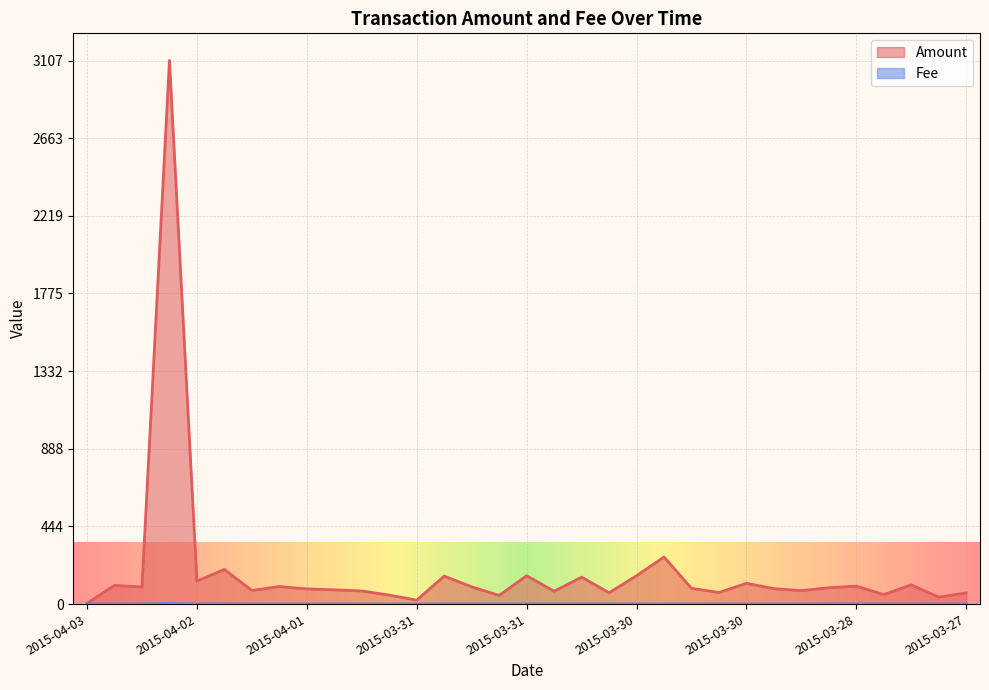

How many lines are shown in the chart?

2